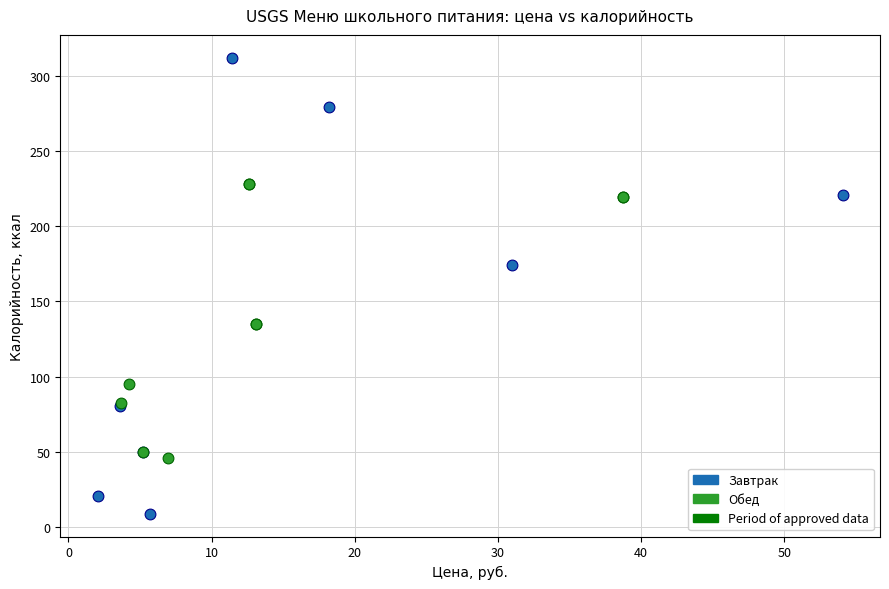

Which series contains the lowest Y value?

Завтрак